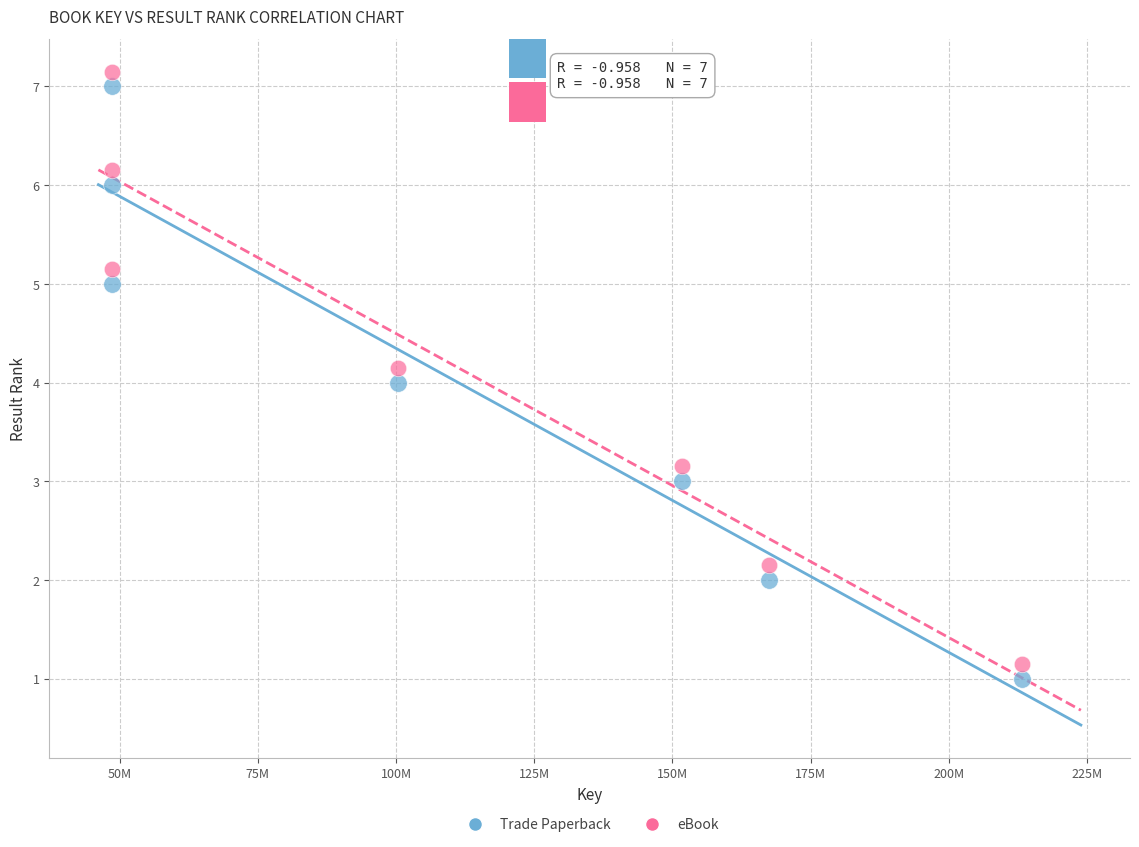

What are all the series names shown in the legend?

Trade Paperback, eBook